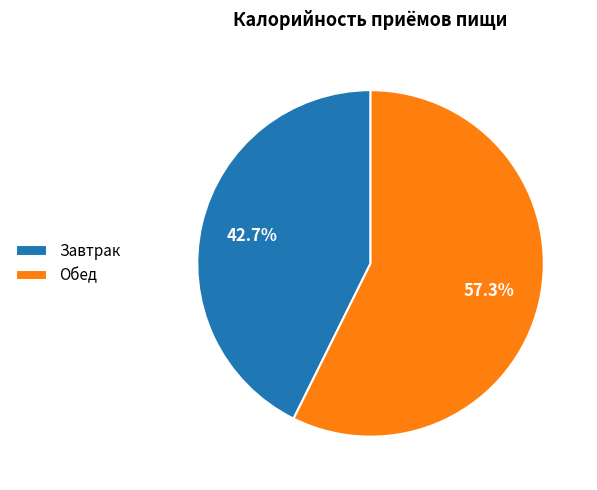

To the nearest percent, what is the difference between the largest and smallest slice percentages?

15%